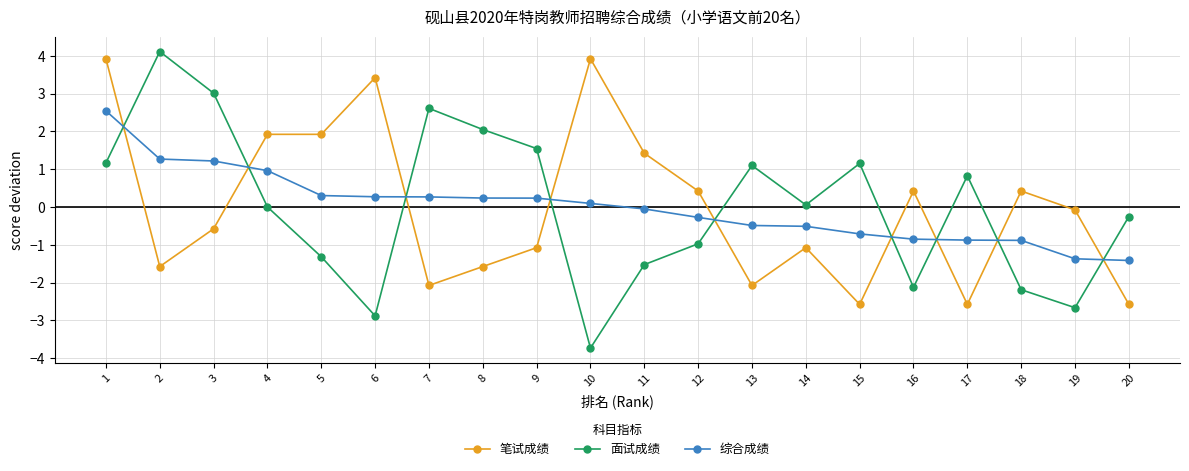

What is the sum of the 综合成绩 values at 2 and 4?

2.2